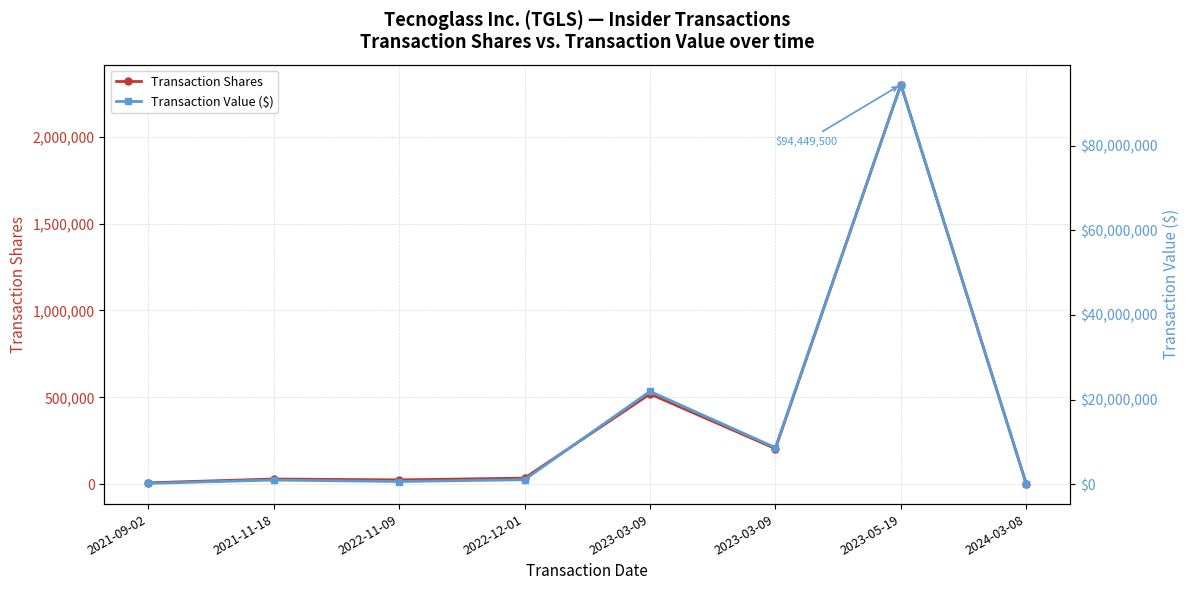

What is the value of the Transaction Value ($) point at the 5th from the left?

21950351